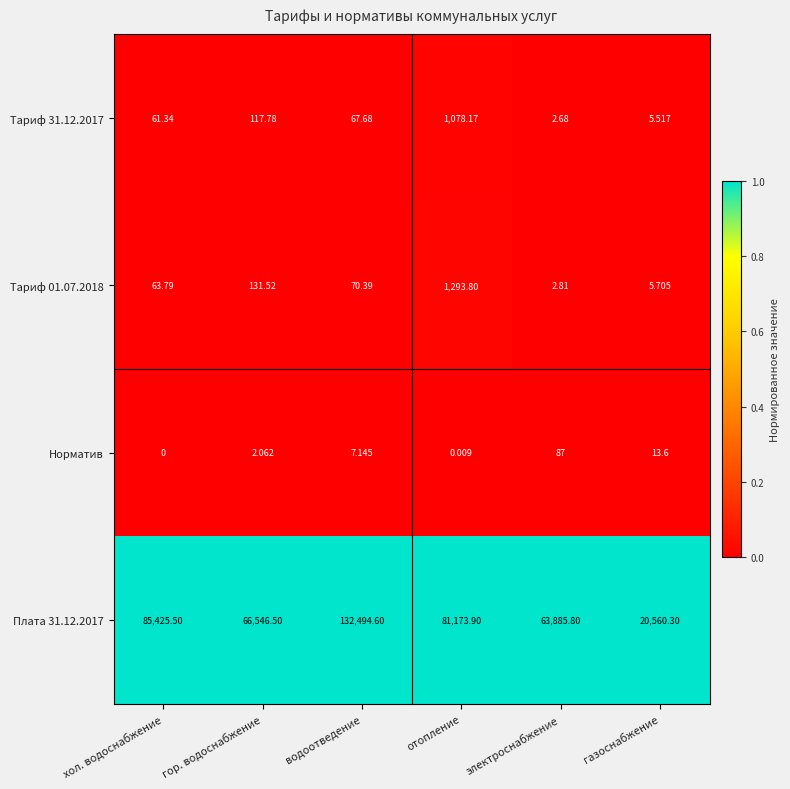

Which category has the highest value in the Тариф 31.12.2017 series?

отопление